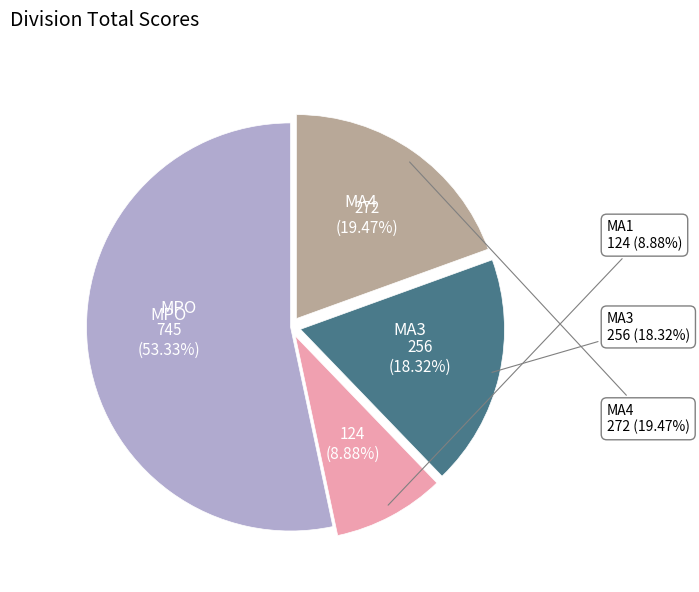

What is the largest slice in the pie chart?

MPO